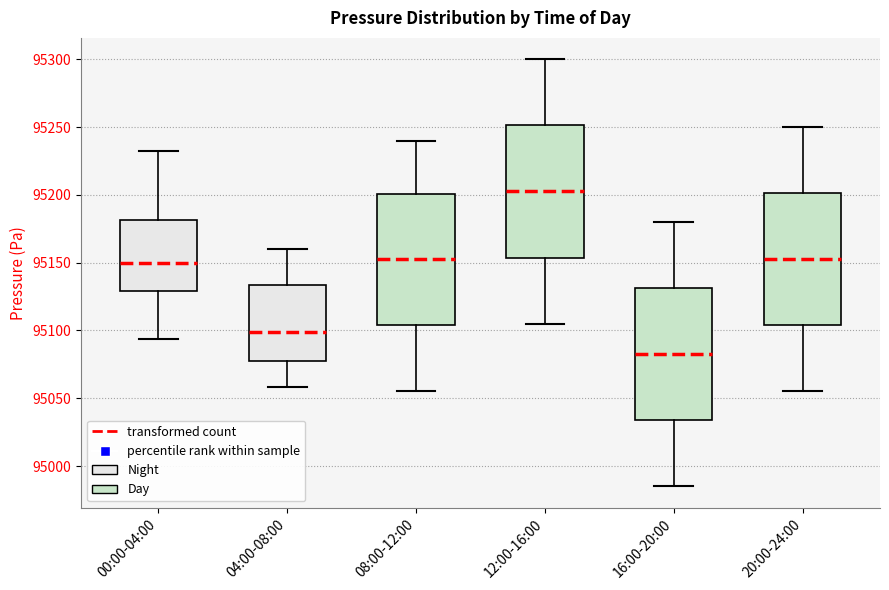

Reading left to right, transcribe this box plot: for each box, give where its median line is, the range the box spans, and where its two whiskers end, as read against the y-axis. The values are not printed on the chart, so give them approximately, as read against the axis.

00:00-04:00: median 95150, box 95130 to 95180, whiskers 95095 to 95230
04:00-08:00: median 95100, box 95080 to 95135, whiskers 95060 to 95160
08:00-12:00: median 95155, box 95105 to 95200, whiskers 95055 to 95240
12:00-16:00: median 95205, box 95155 to 95250, whiskers 95105 to 95300
16:00-20:00: median 95085, box 95035 to 95130, whiskers 94985 to 95180
20:00-24:00: median 95155, box 95105 to 95200, whiskers 95055 to 95250